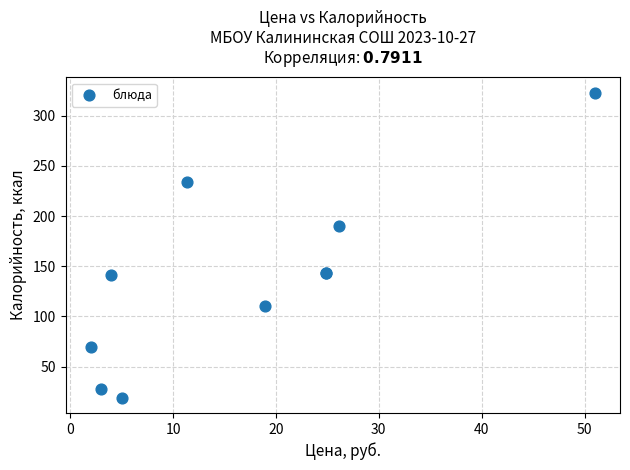

What Y value in the scatter plot is closest to 171?

190.0